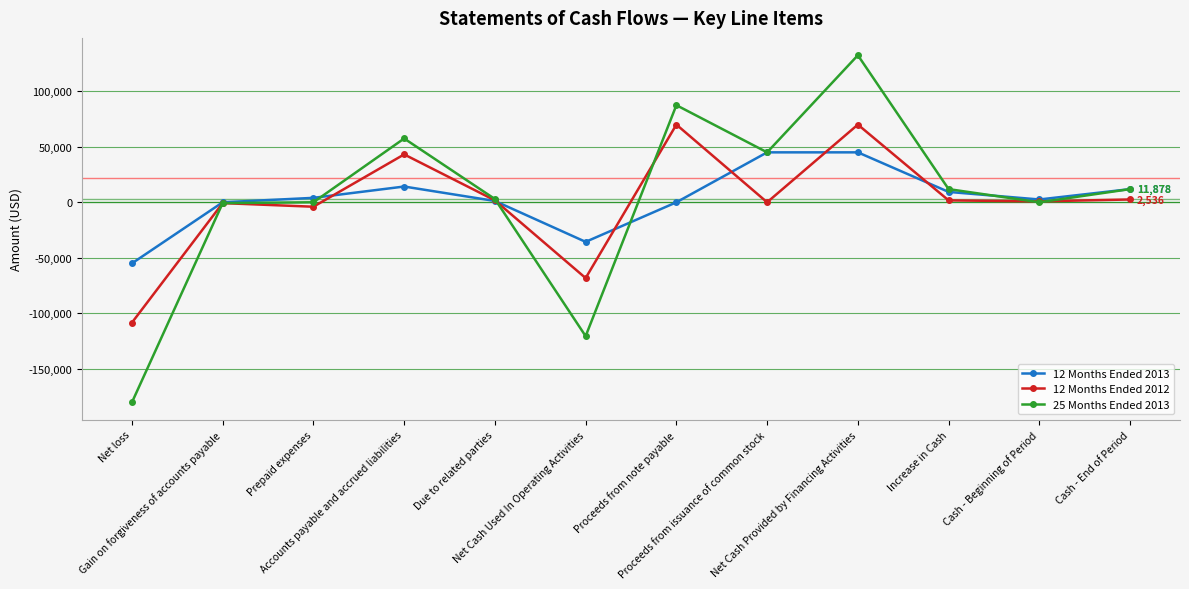

True or false: 12 Months Ended 2013 has a value of 11878 at Cash - End of Period.

True